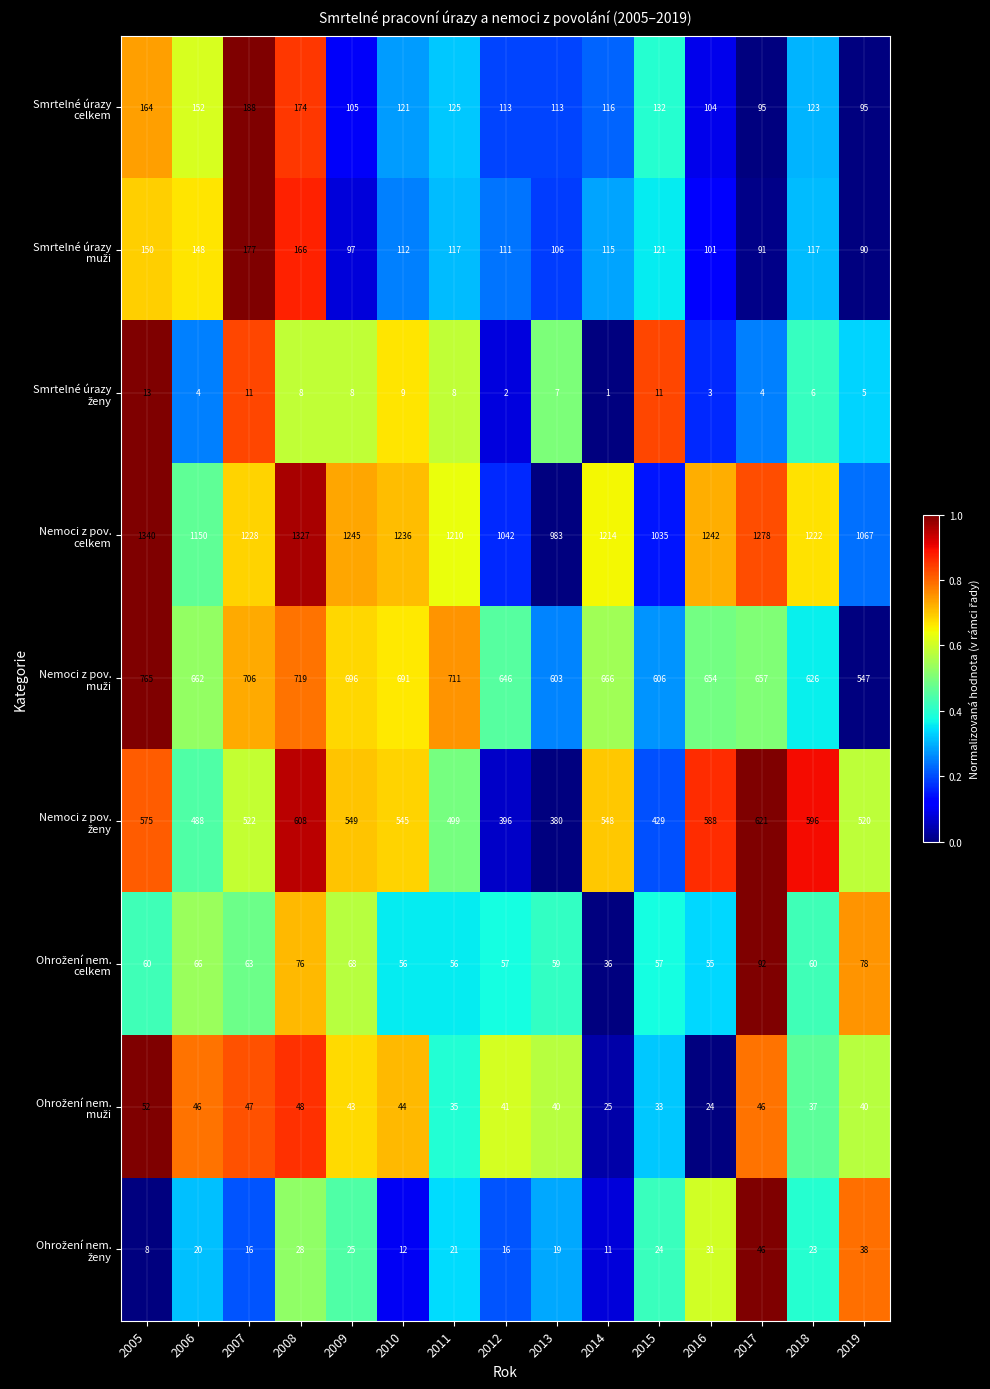

Which label corresponds to the largest value in the chart?

2005